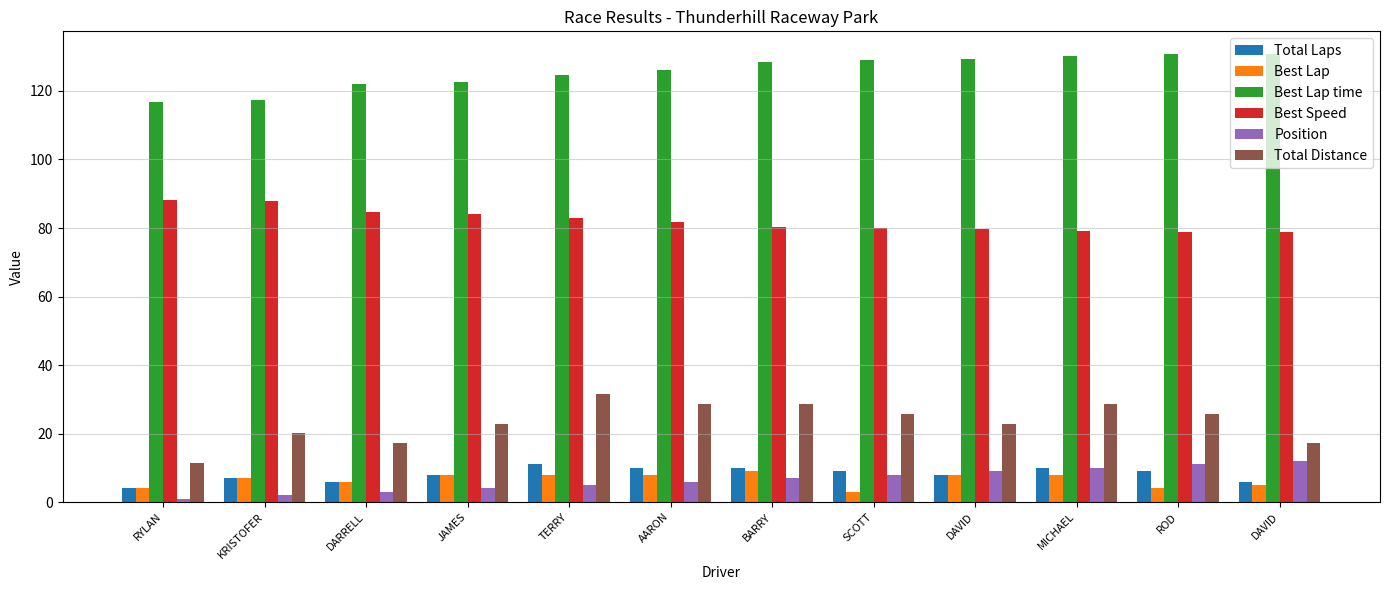

Count the number of data series in this chart.

6